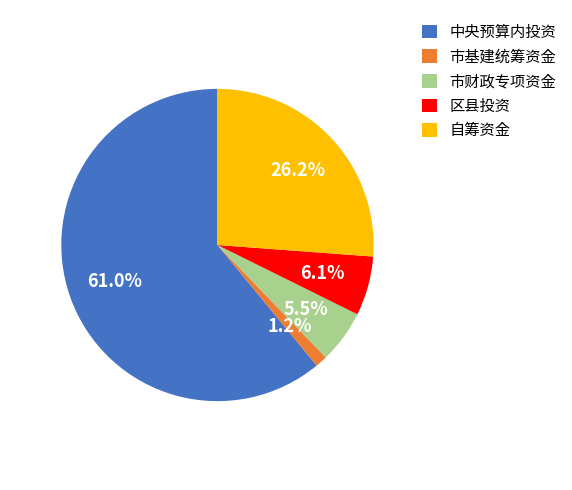

To the nearest percent, what is the average slice percentage?

20%